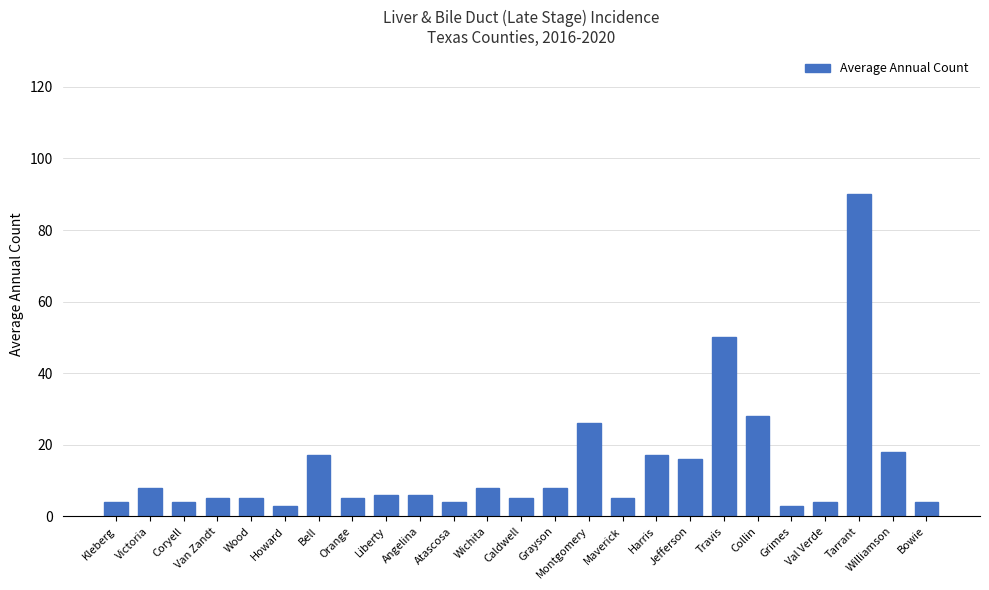

What position from the left is Liberty?

9